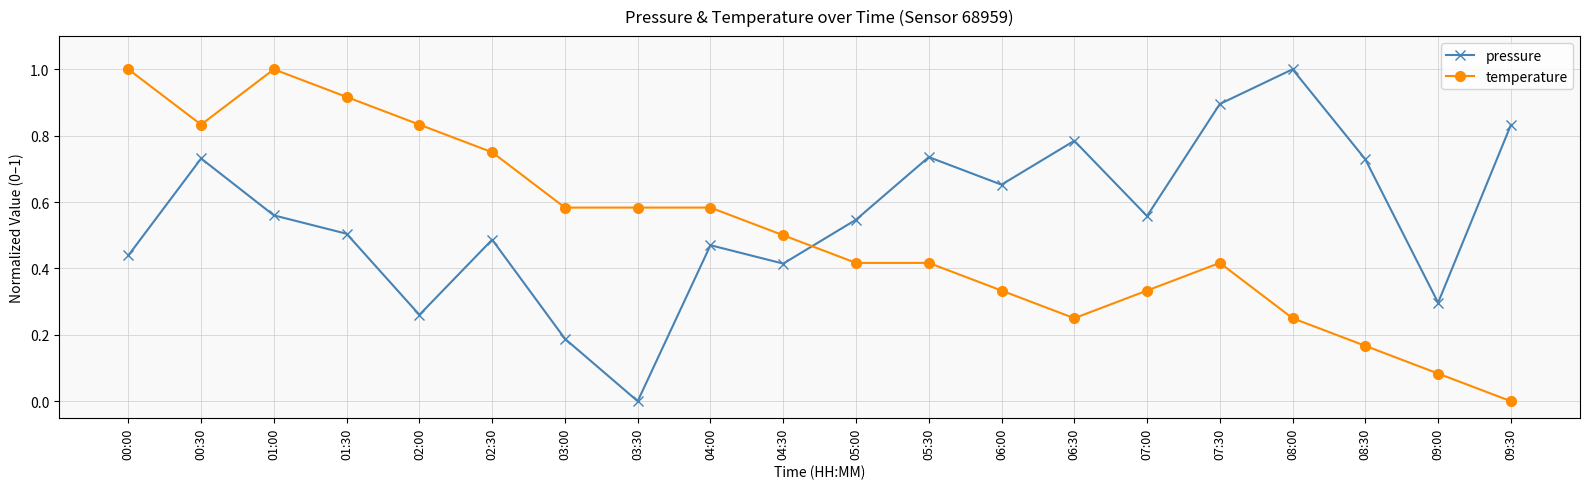

What position from the right is 02:30?

15